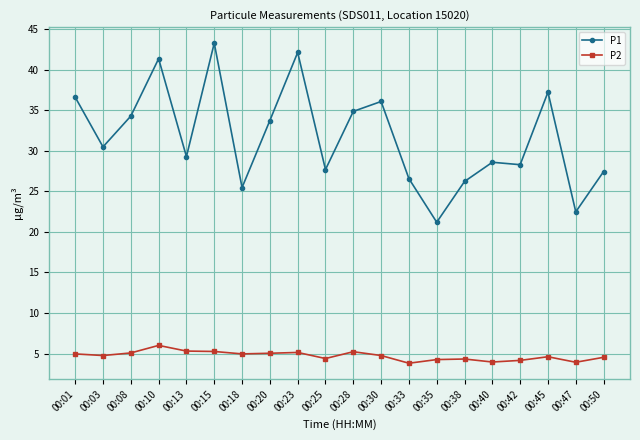

True or false: P1 and P2 cross at least once.

False